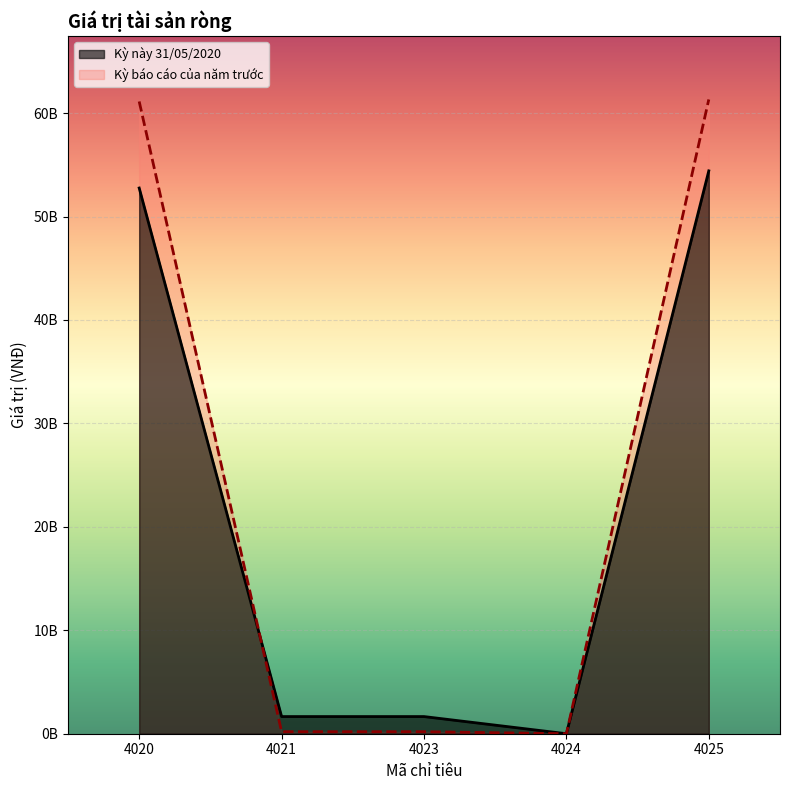

At how many categories does at least one series exceed 45064443903?

2